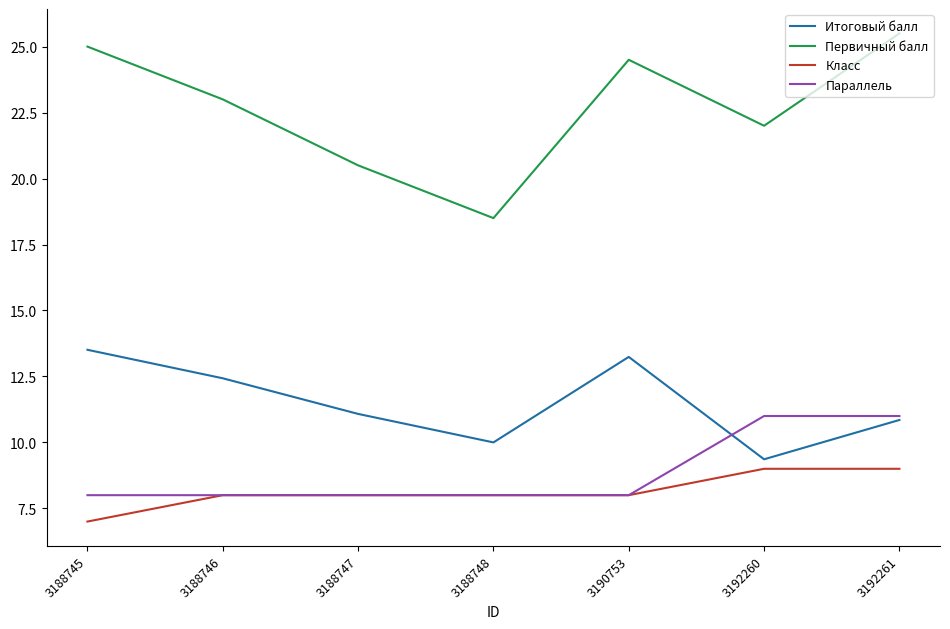

The Параллель series shows 11.0 at 3192260. True or false?

True